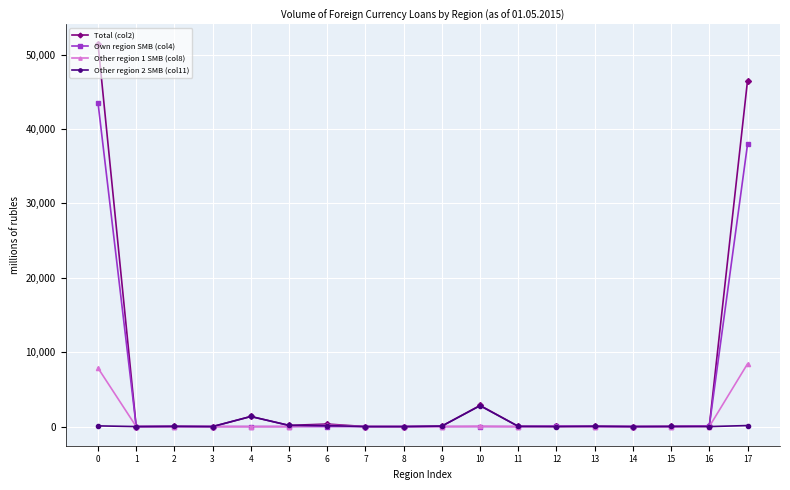

What are all the series names shown in the legend?

Total (col2), Own region SMB (col4), Other region 1 SMB (col8), Other region 2 SMB (col11)